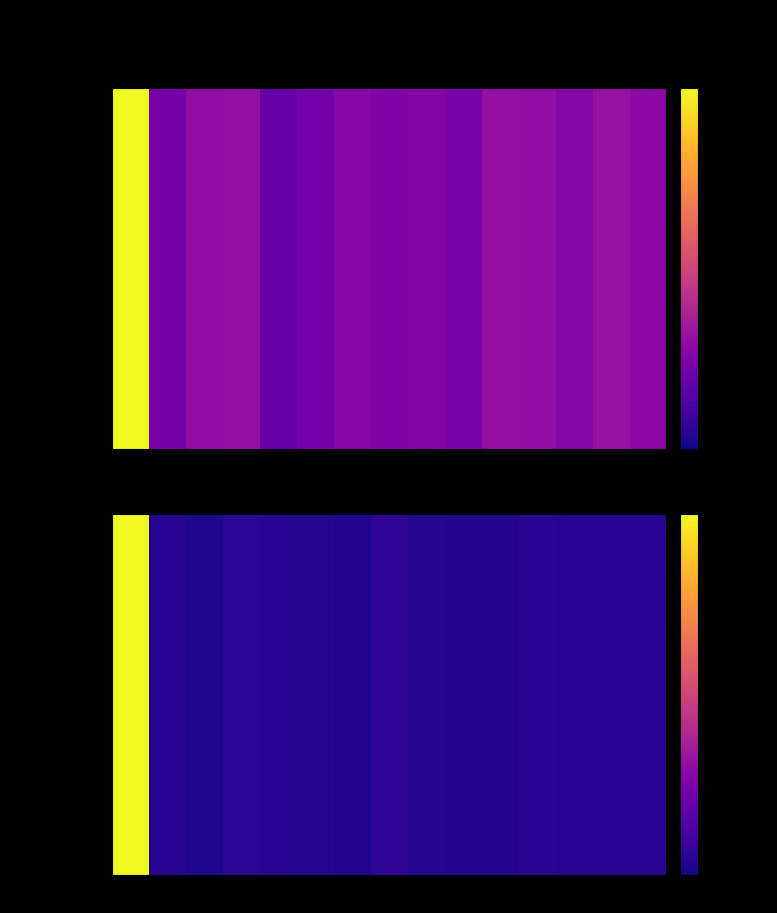

The value at c10 is 680. True or false?

True